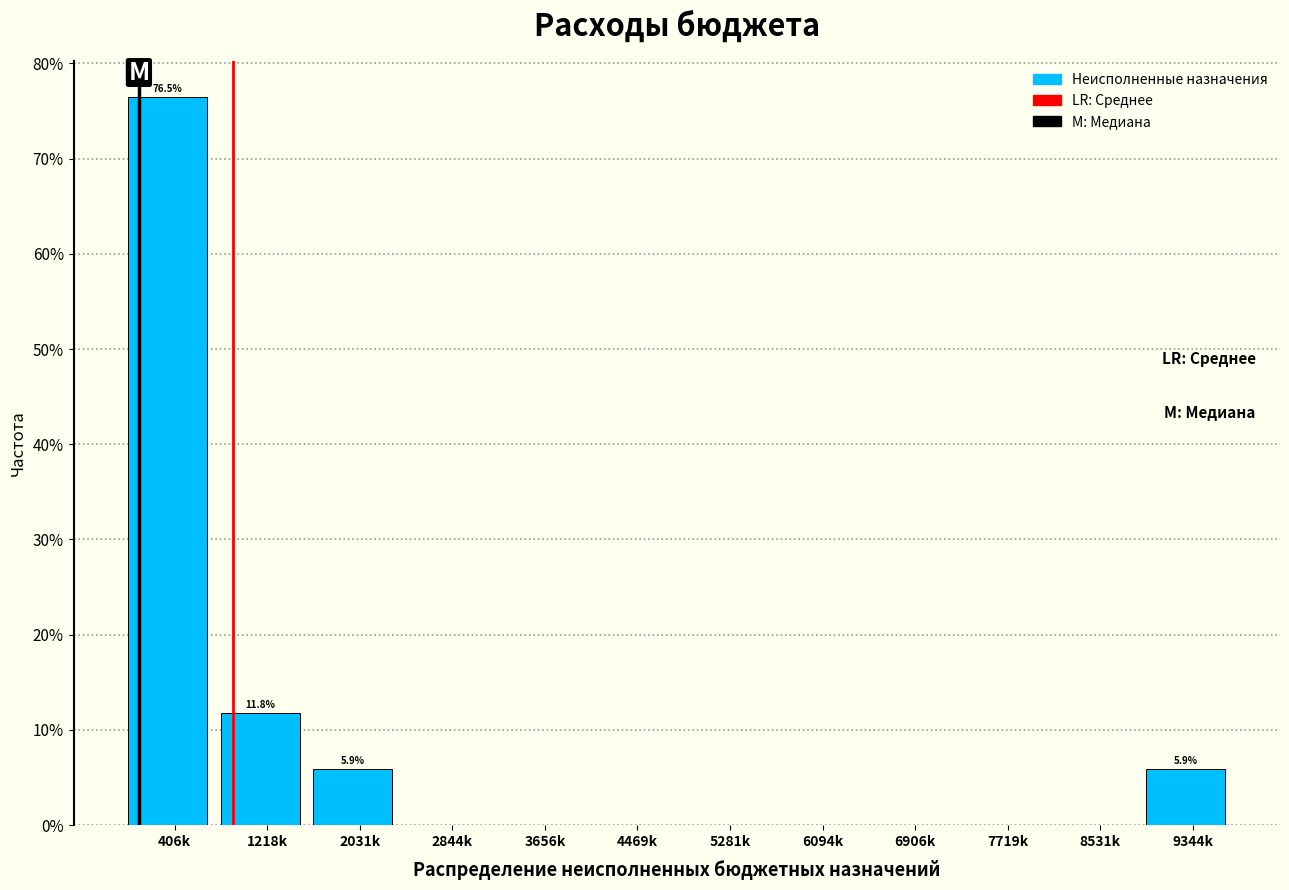

Reading left to right, list all the values displayed in this chart.

406k=76.5	1218k=11.8	2031k=5.9	2844k=0.0	3656k=0.0	4469k=0.0	5281k=0.0	6094k=0.0	6906k=0.0	7719k=0.0	8531k=0.0	9344k=5.9